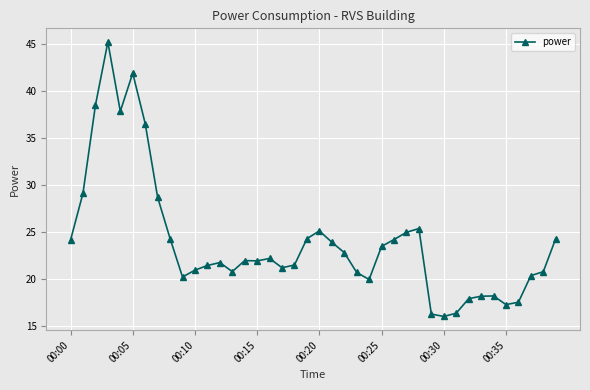

What is the difference between the maximum and minimum values?

29.2